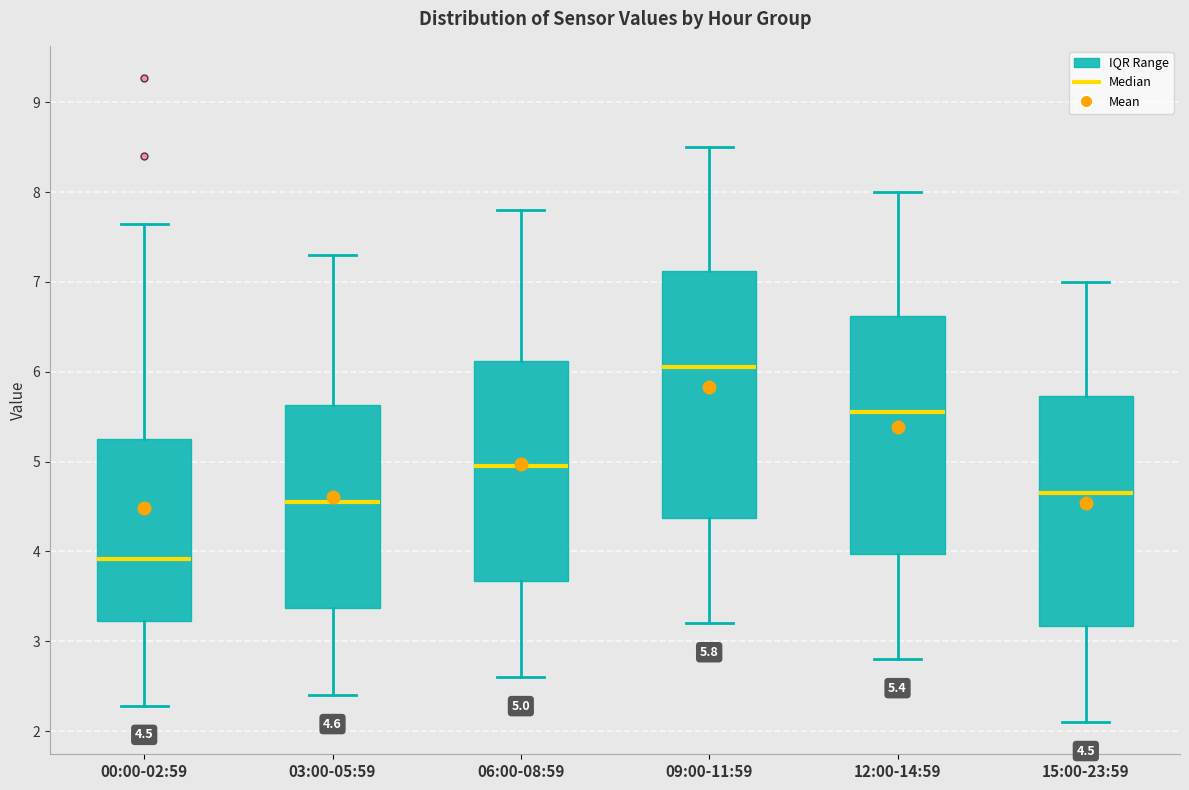

Which box's median line is the highest?

09:00-11:59